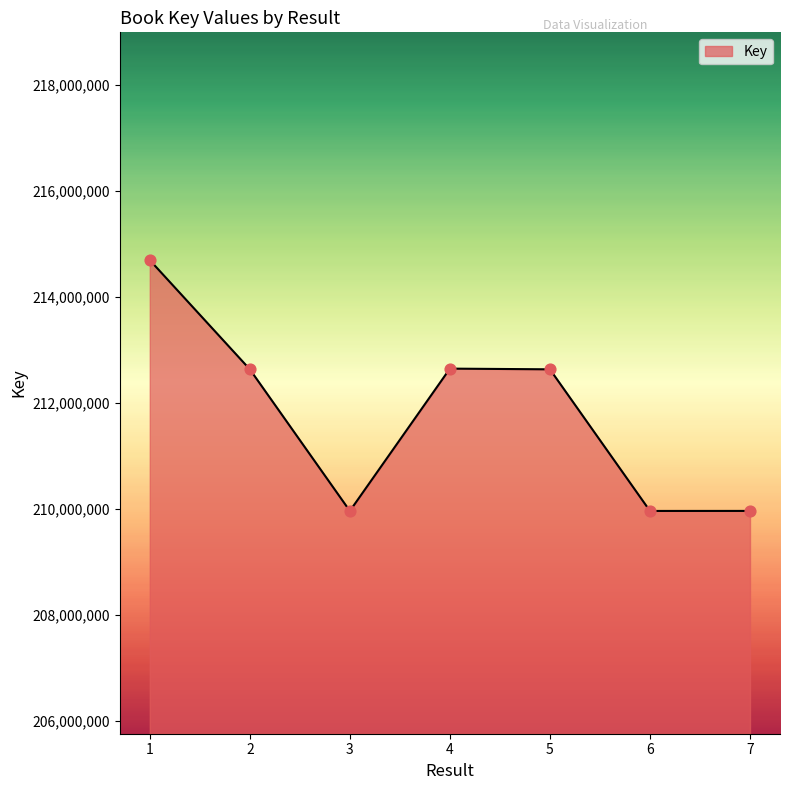

Which has a higher value, 1 or 7?

1